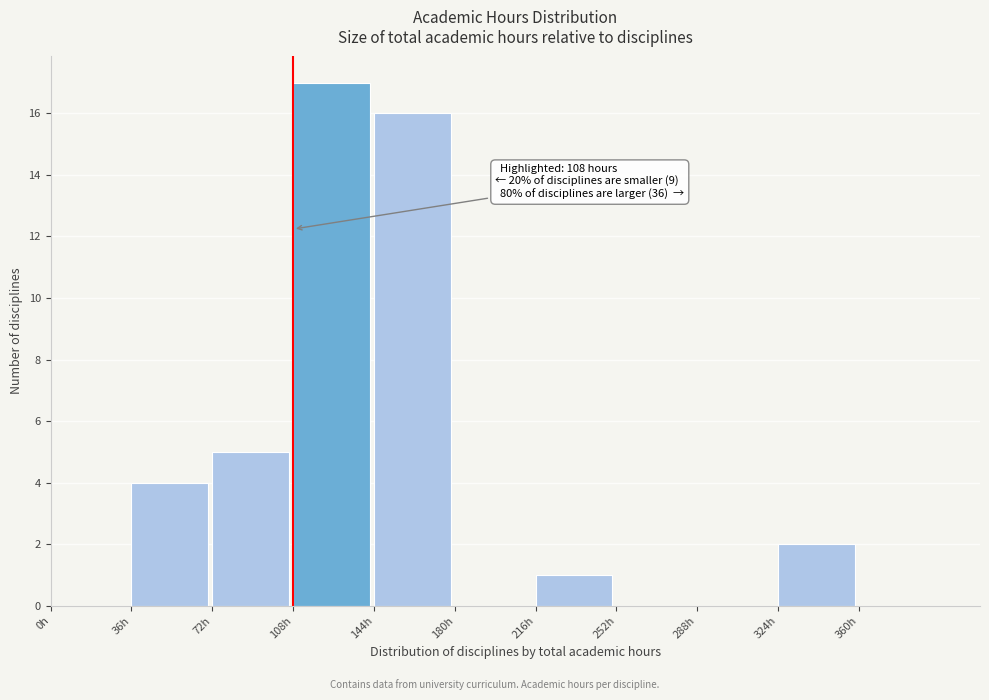

Over which range of the x-axis is the bar tallest?

108 to 144